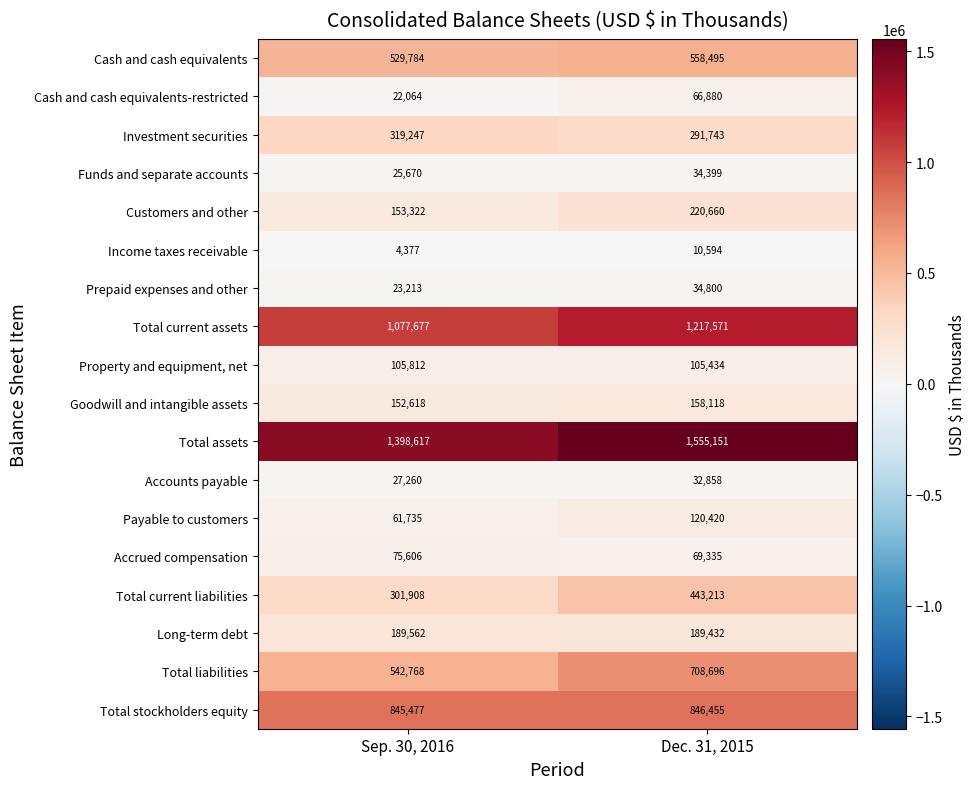

Which series has the largest range (max minus min)?

Total liabilities